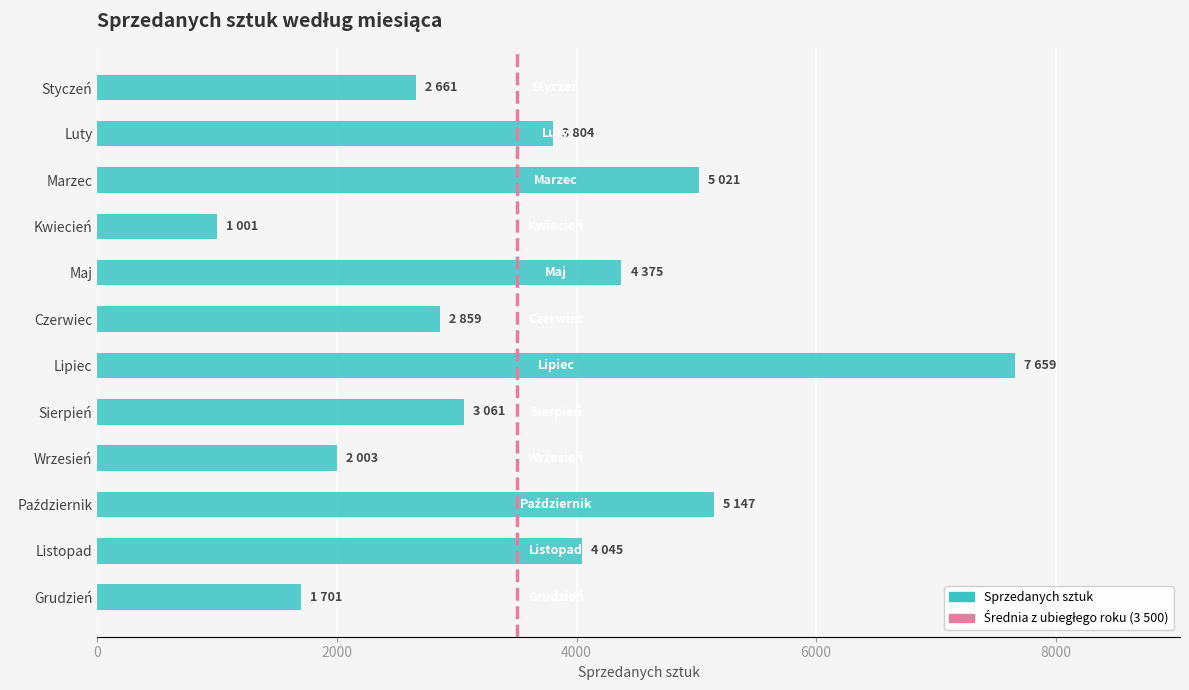

How many values are below 3804?

6